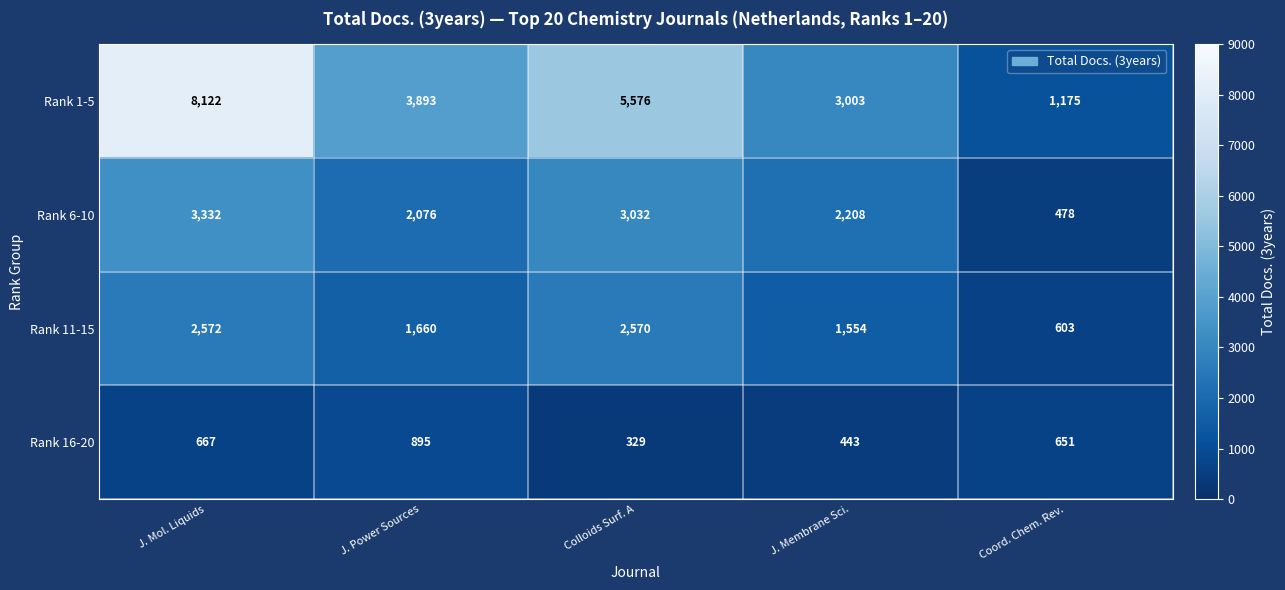

Which series has the largest total across all categories?

Rank 1-5